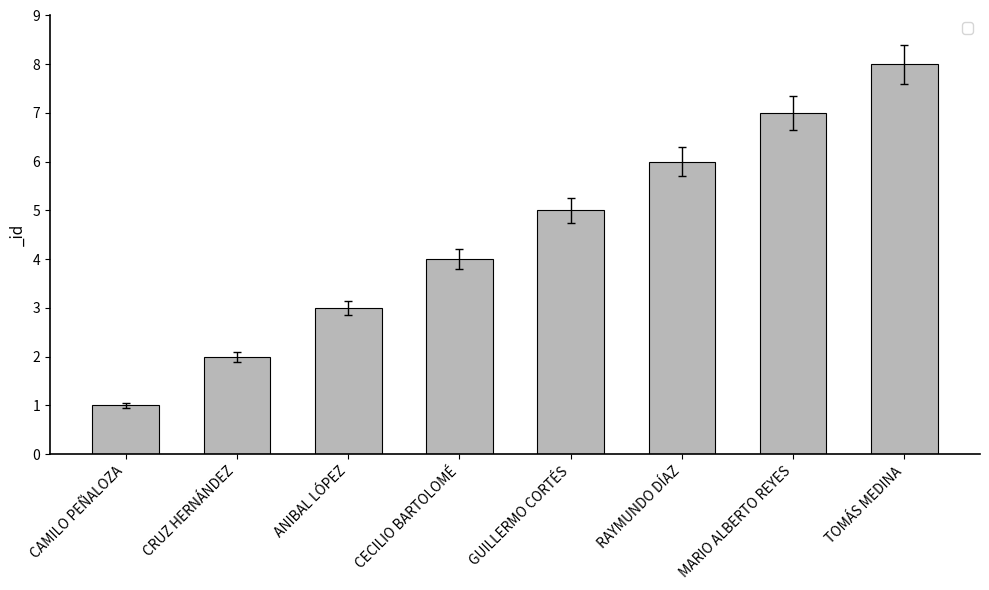

What is the label of the 6th bar from the right?

ANIBAL LÓPEZ